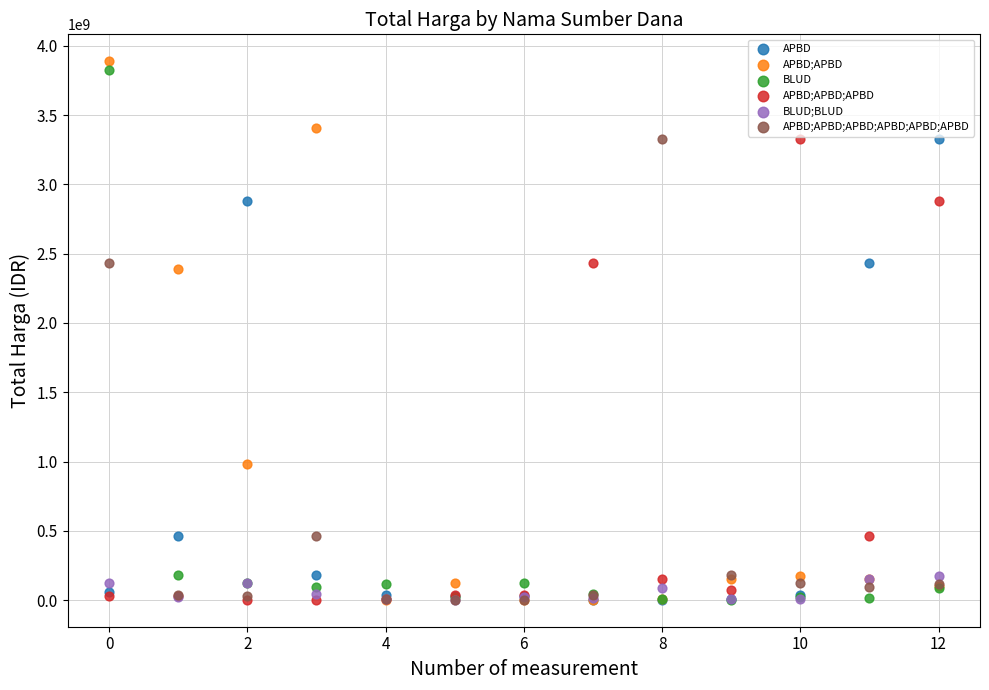

In the APBD;APBD;APBD;APBD;APBD;APBD series, what Y value is closest to 1665925000?

2434600000